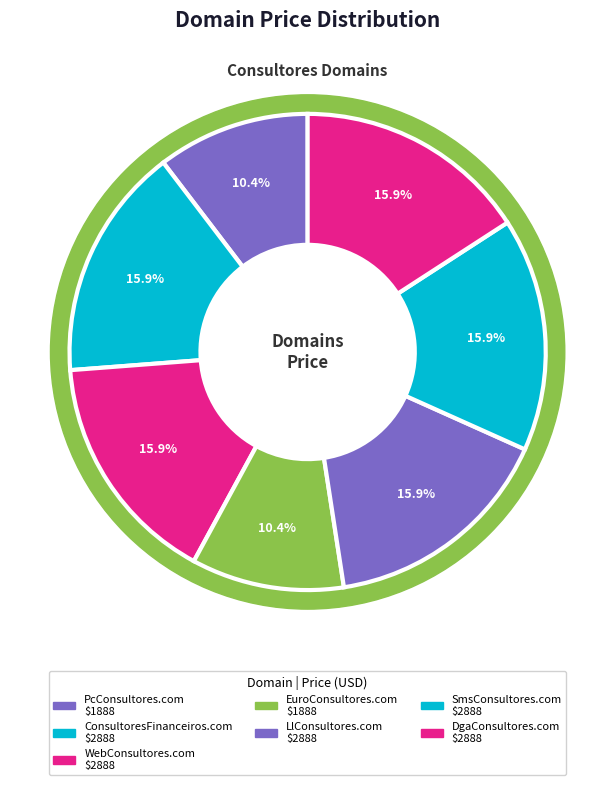

Do WebConsultores.com and PcConsultores.com together represent more than half of the pie?

No